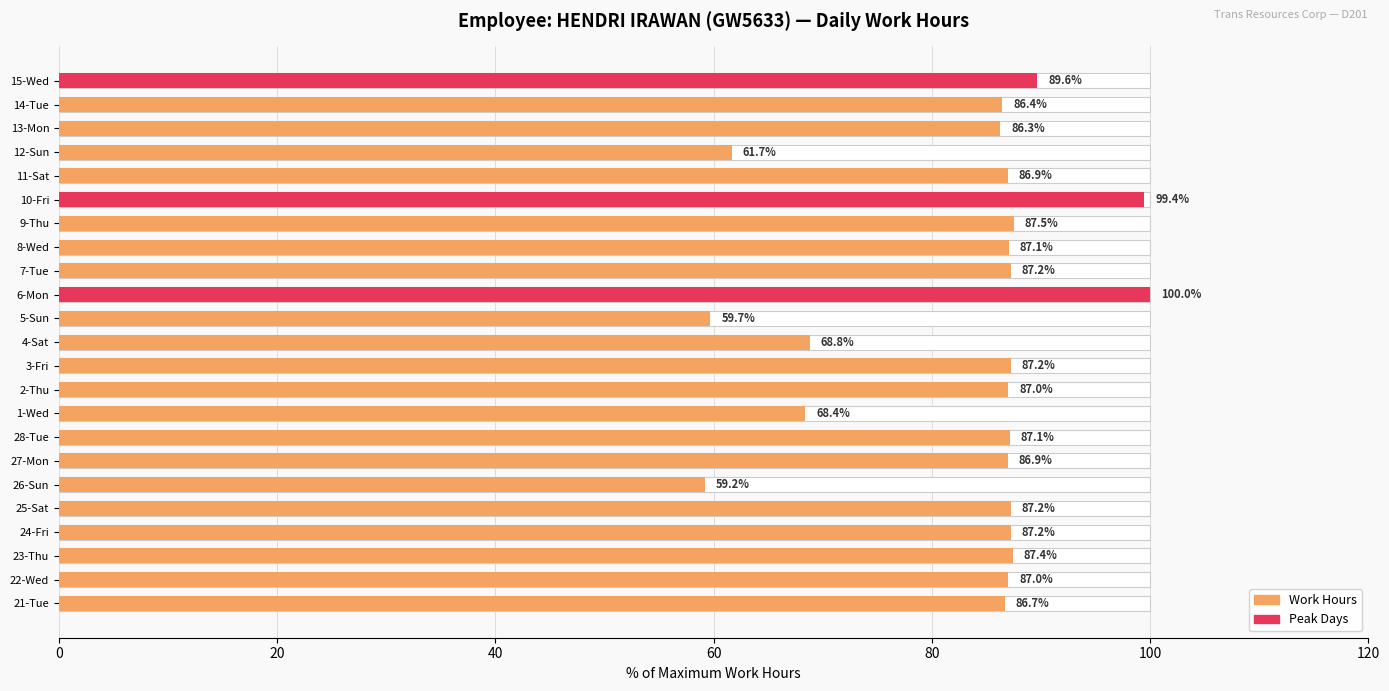

Does the chart contain any negative values?

No